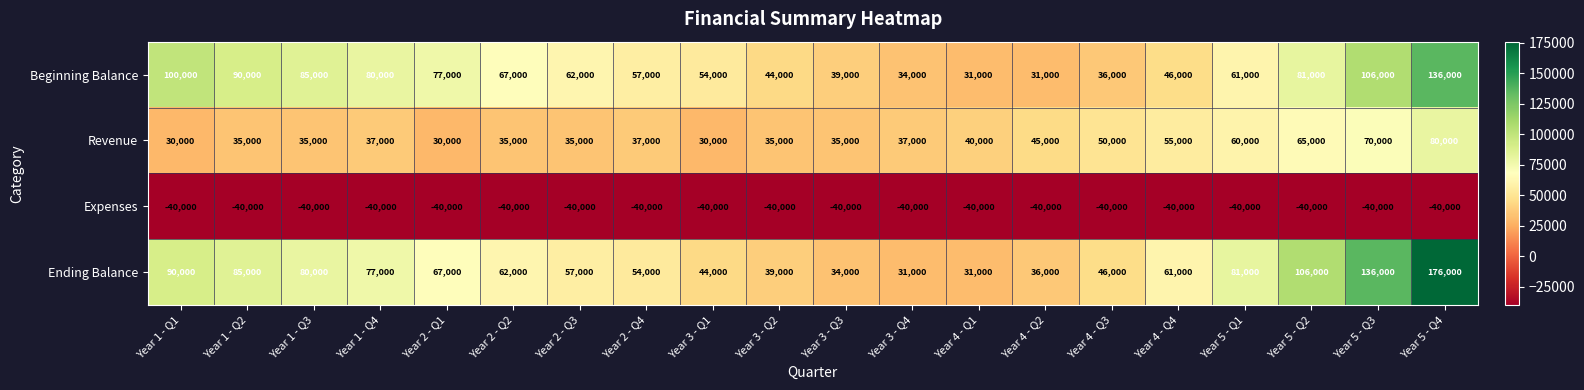

Rank the series by their maximum value, from lowest to highest.

Expenses, Revenue, Beginning Balance, Ending Balance